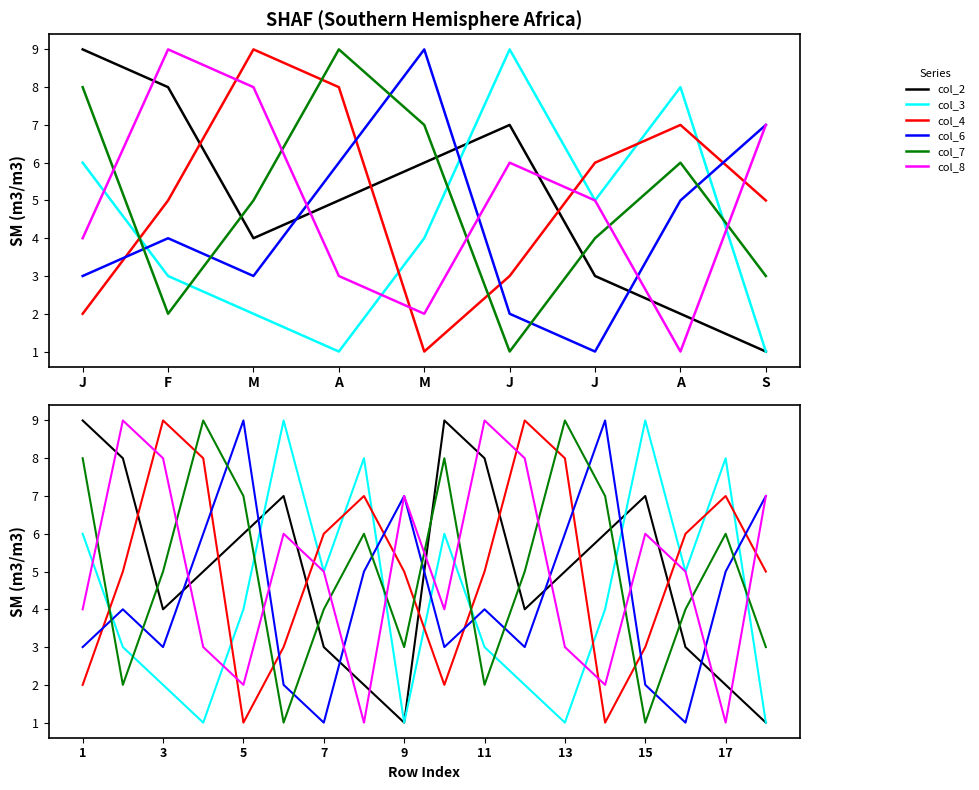

Read the col_7 value at 9.

3